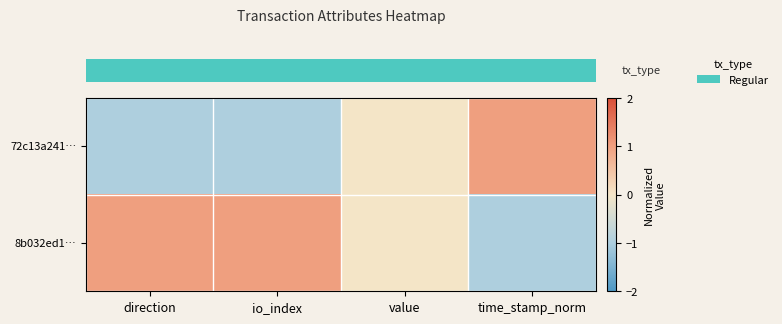

Which series has the widest spread of values?

row_0